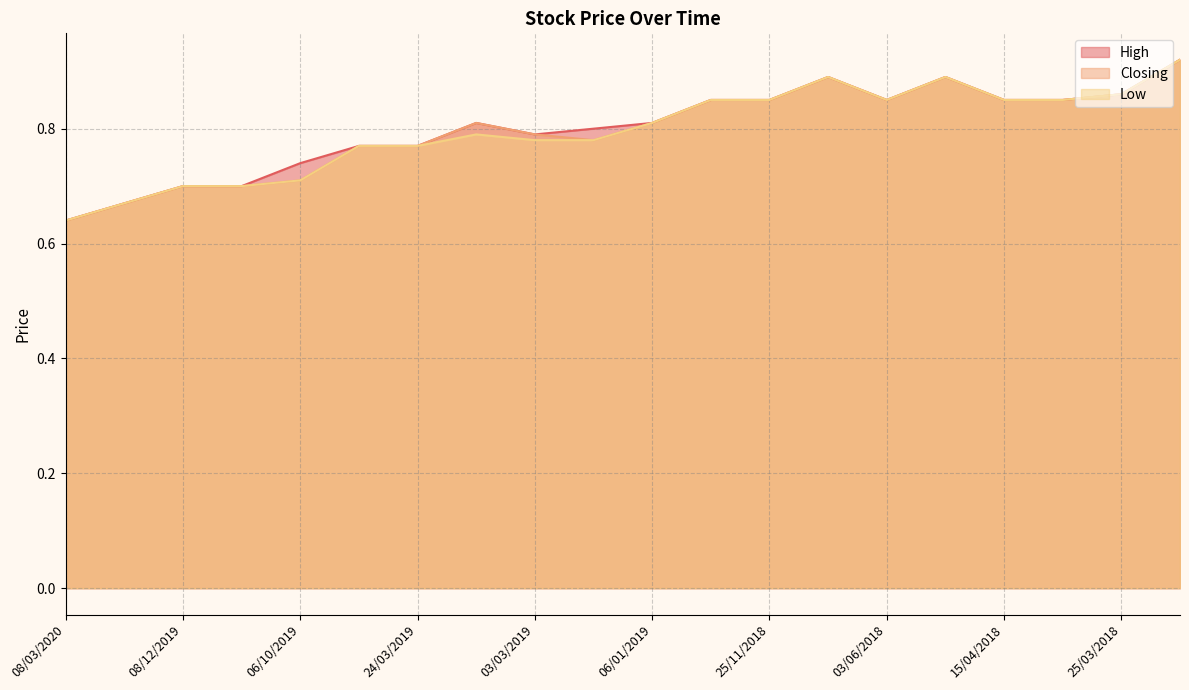

Is it true that Closing equals 0.8 at 21/07/2019?

True